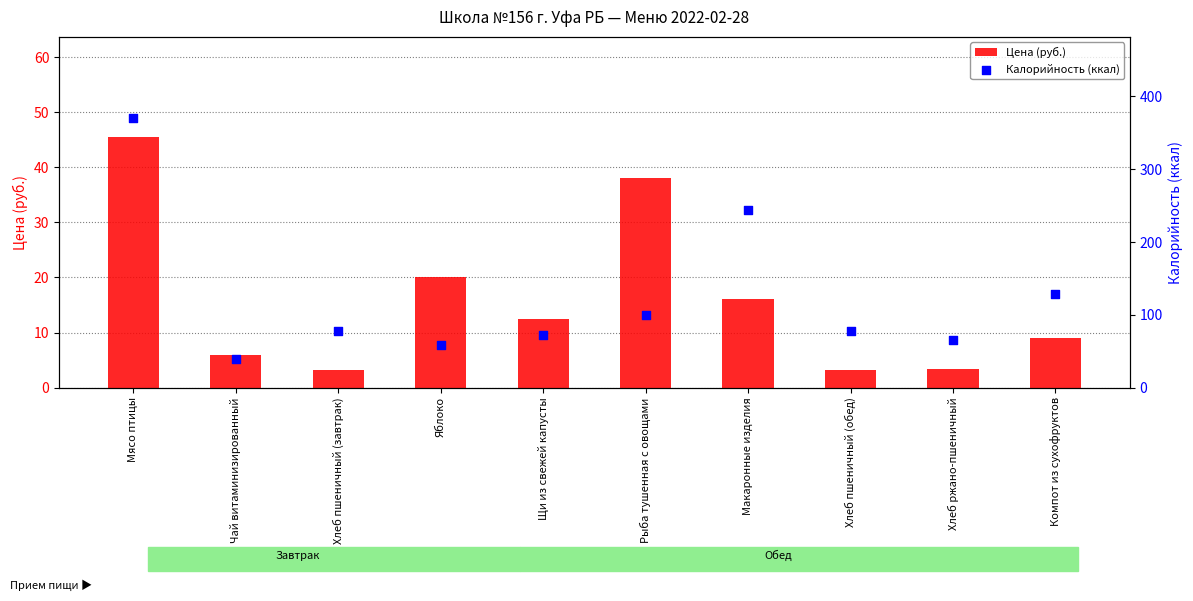

What are all the series names shown in the legend?

Цена (руб.), Калорийность (ккал)